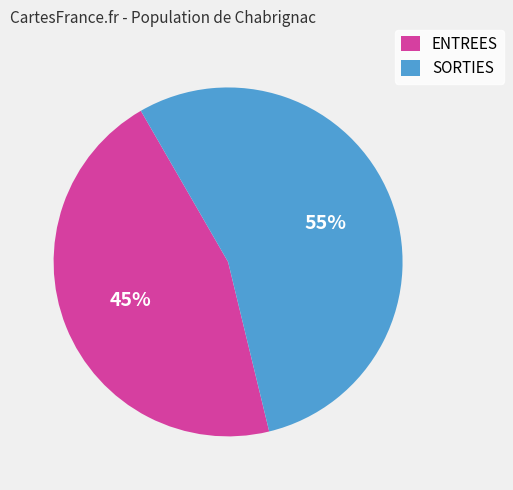

To the nearest percent, what is the average slice percentage?

50%